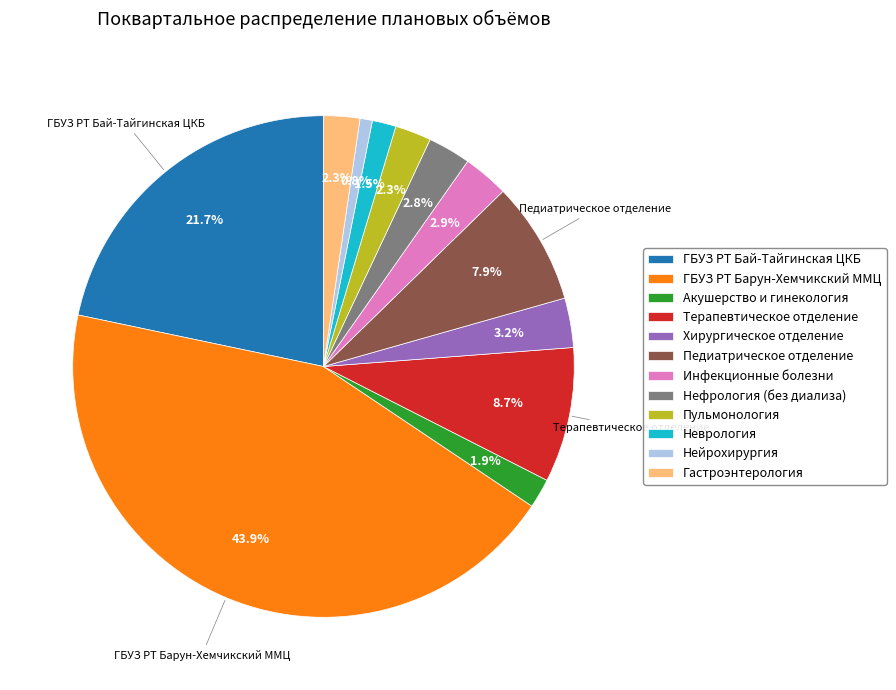

What percentage is the Гастроэнтерология slice, to the nearest percent?

2%